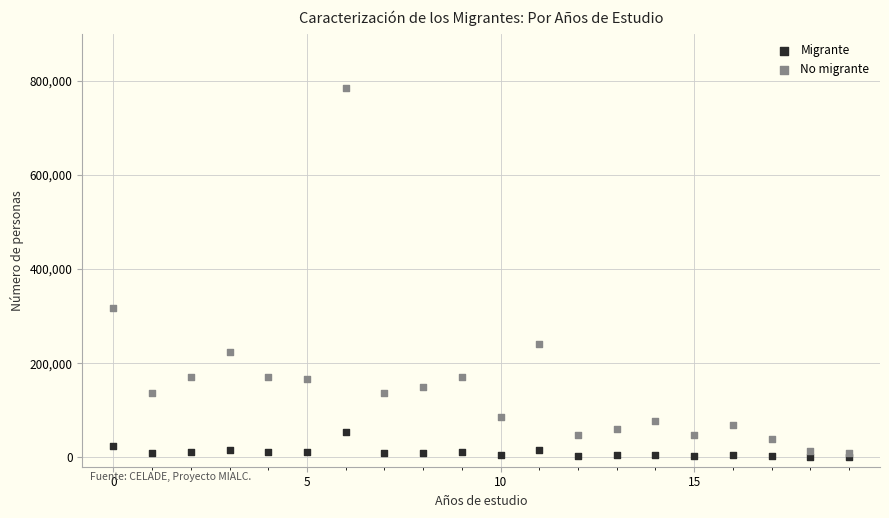

In the No migrante series, what Y value is closest to 396416?

317509